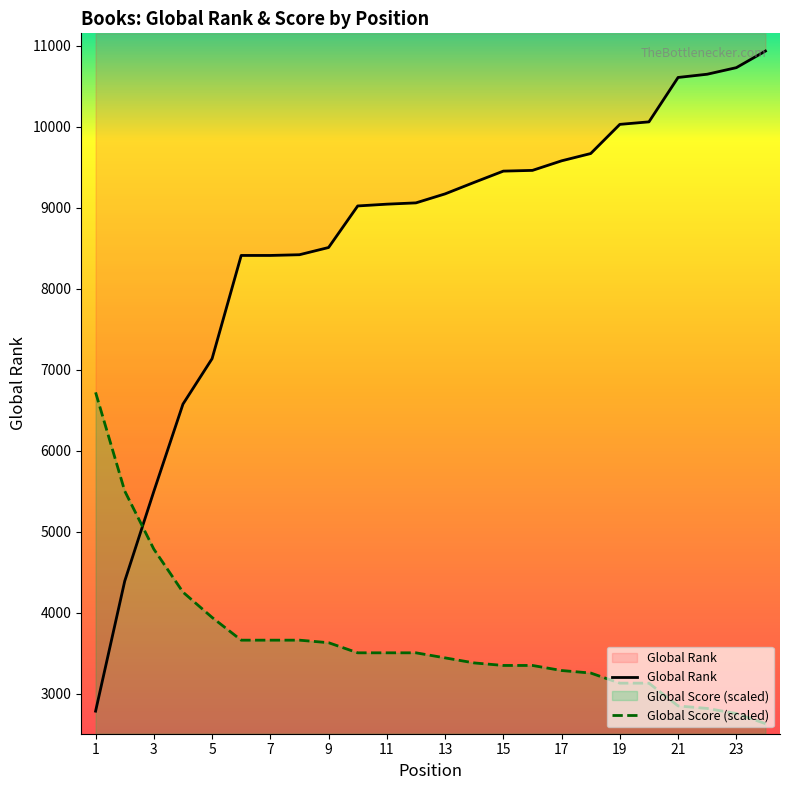

How many times do Global Score and Global Rank cross each other?

1